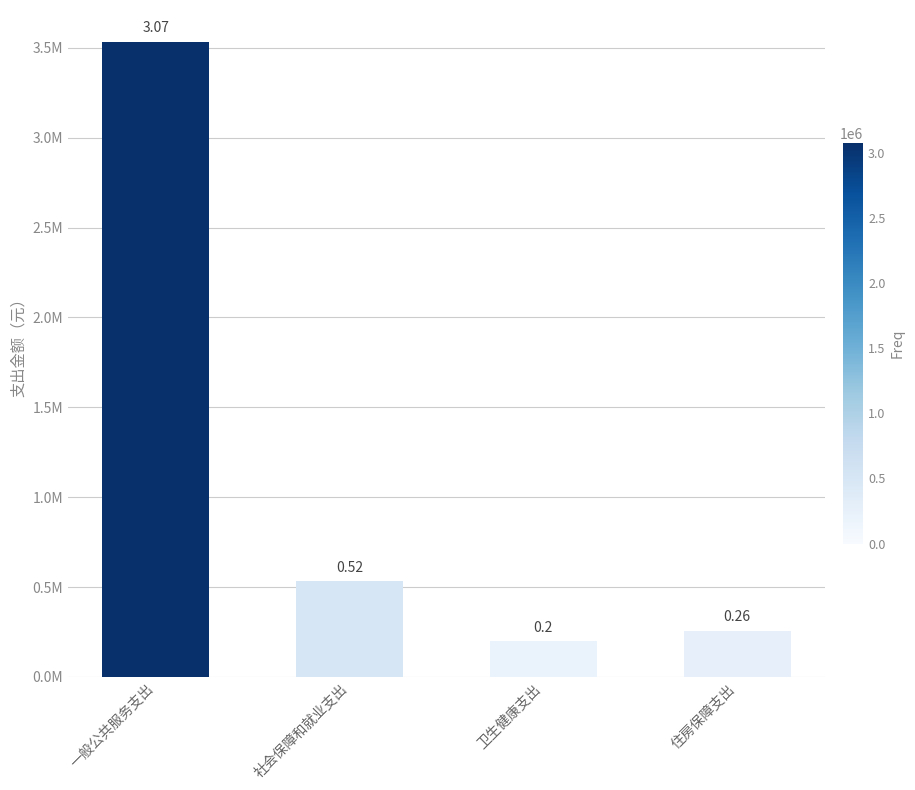

Where is the data nearest to the value 1866604?

社会保障和就业支出